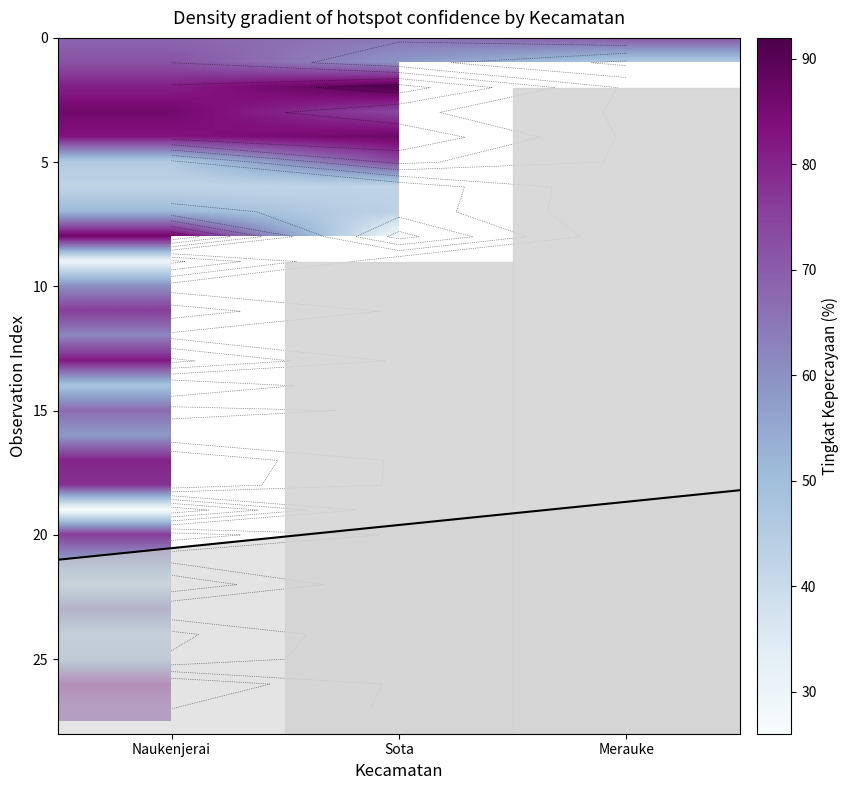

What is the maximum value shown in the chart?

92.0